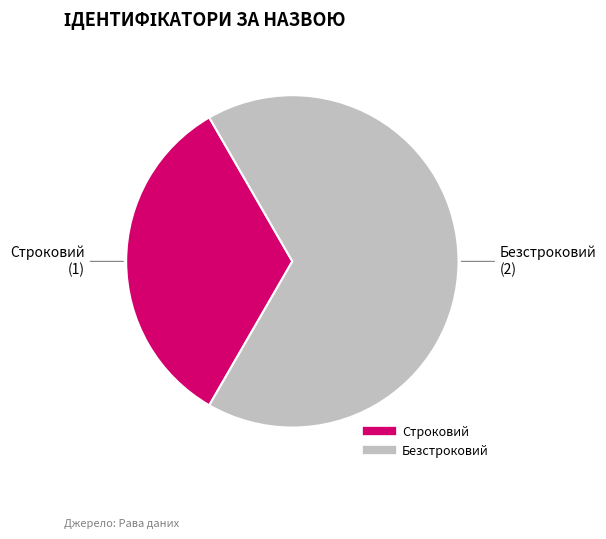

Rank the categories by value from lowest to highest.

Строковий, Безстроковий